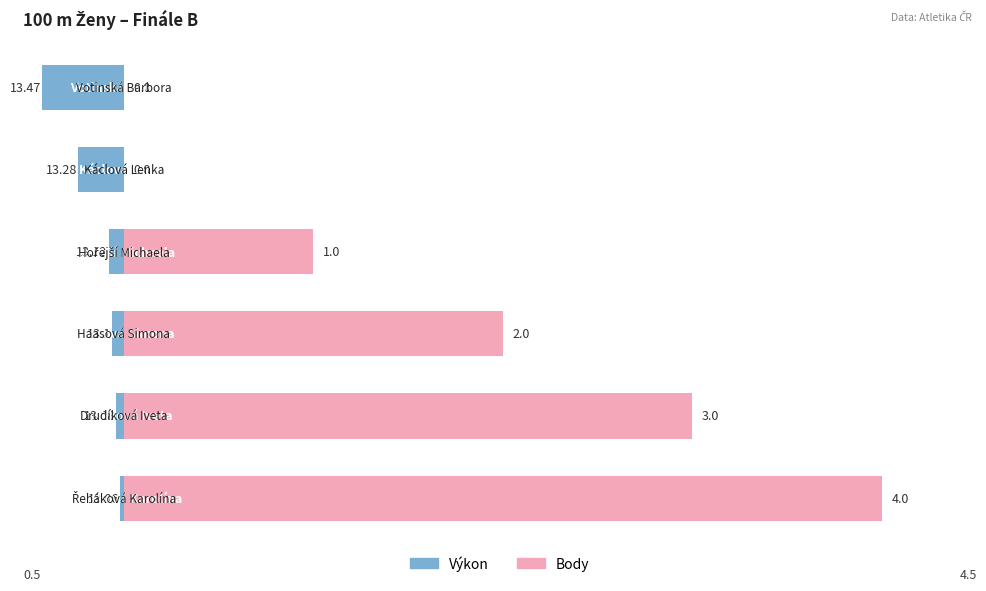

How many values in Body are above zero?

4